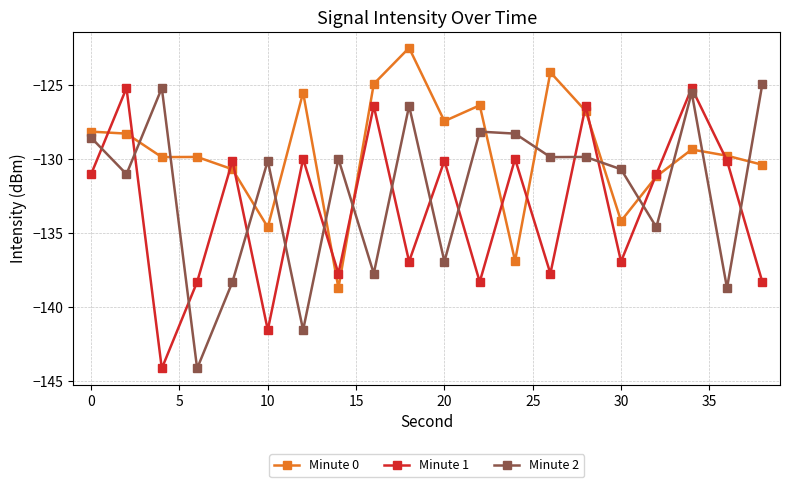

What is the value of the Minute 2 point at the 8th from the left?

-130.0